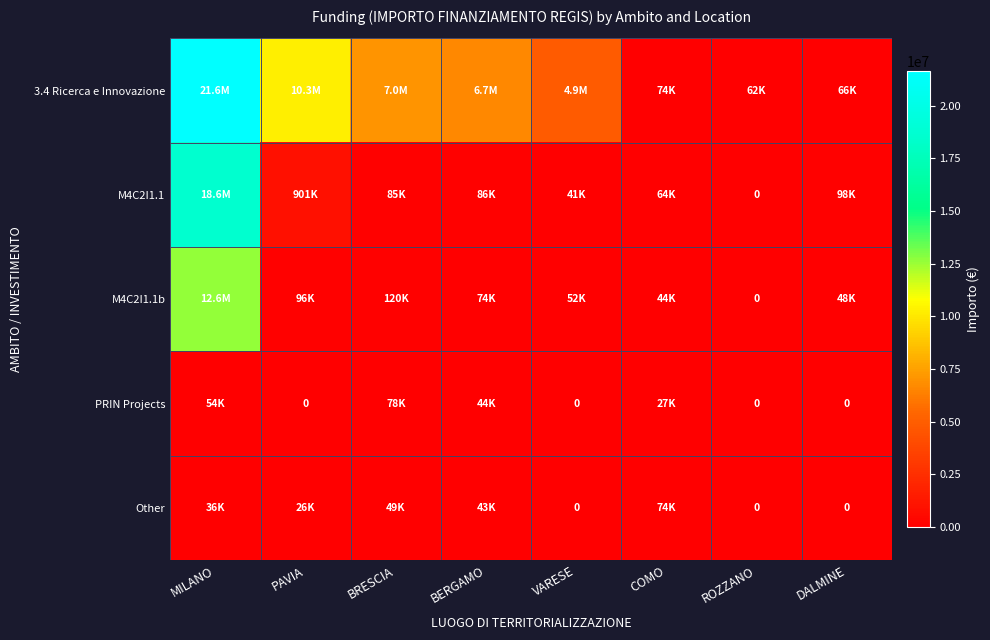

Which category has the highest value in the PRIN Projects series?

BRESCIA